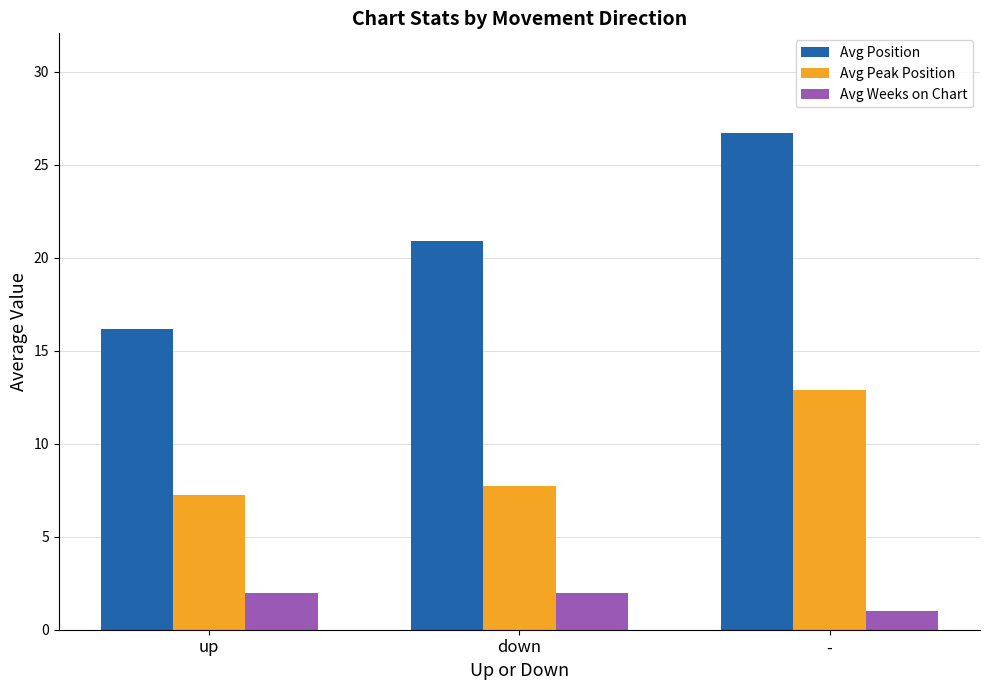

Which series changed the most between up and -?

Avg Position